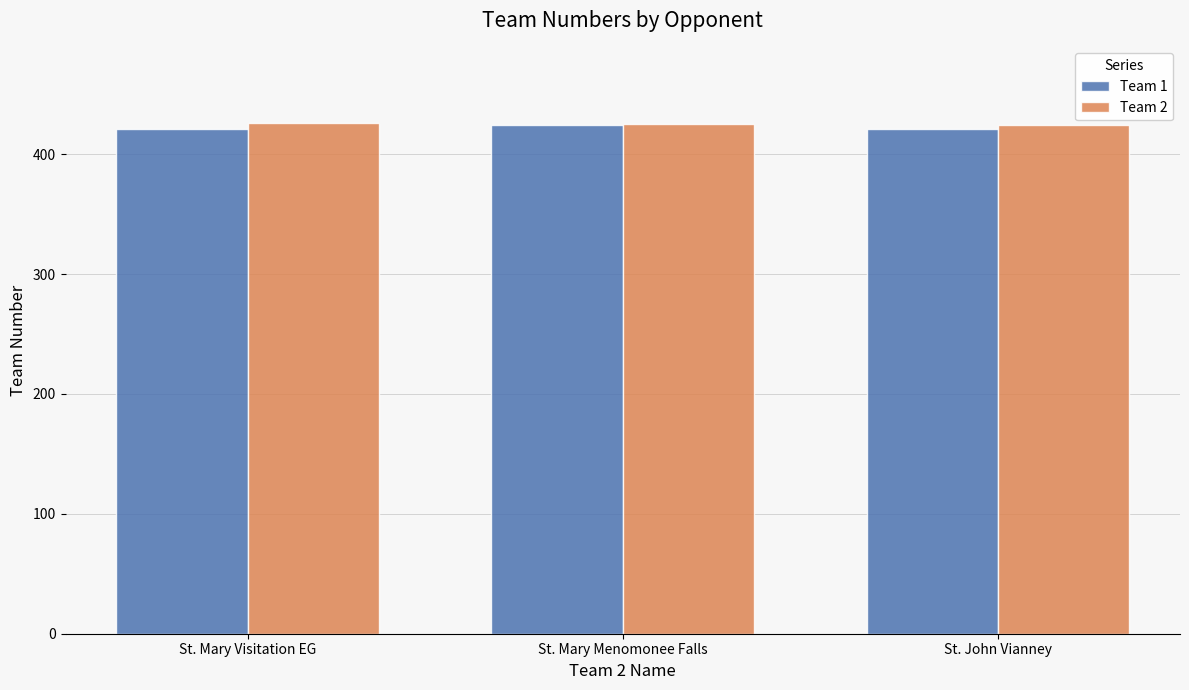

What is the total value across all series at St. Mary Visitation EG?

847